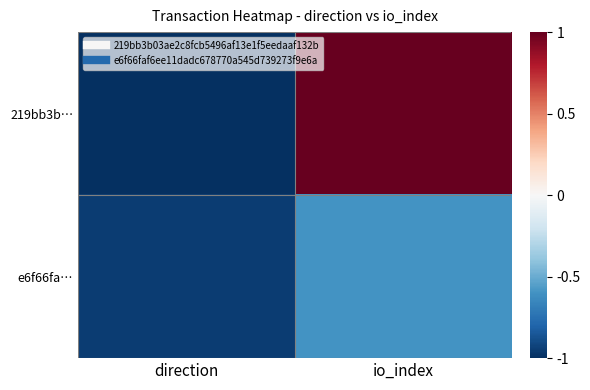

Which series changed the most between direction and io_index?

219bb3b…